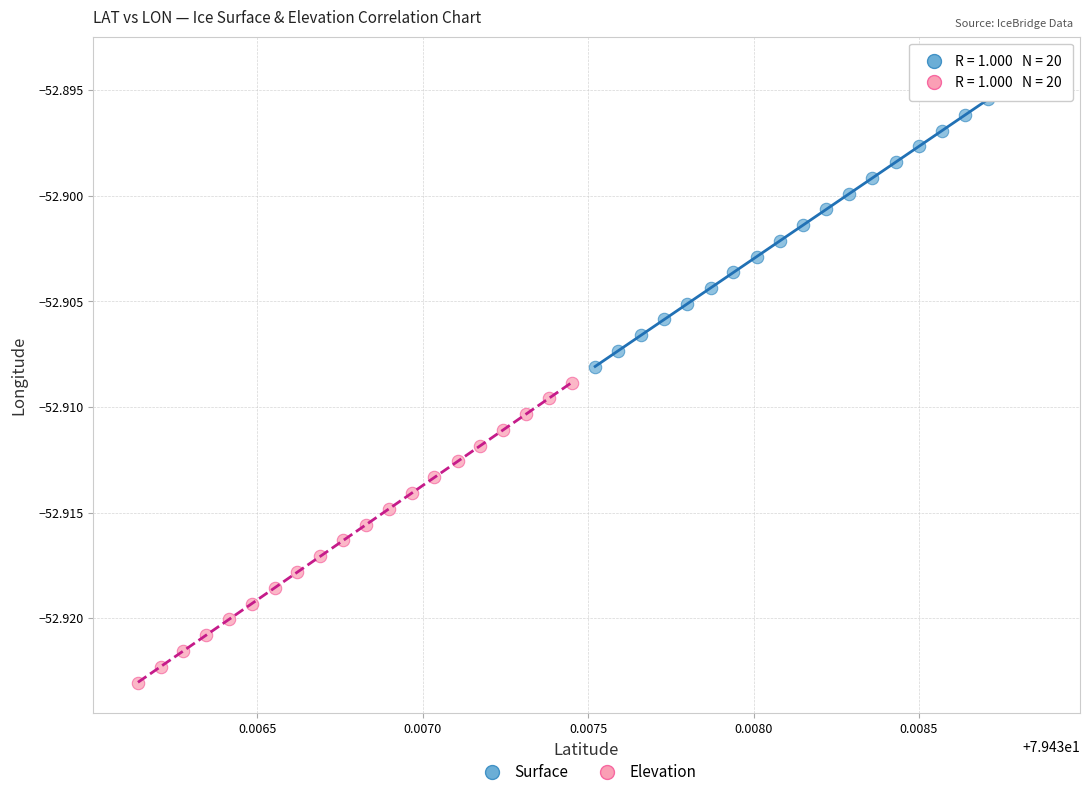

Which series contains the lowest Y value?

Elevation